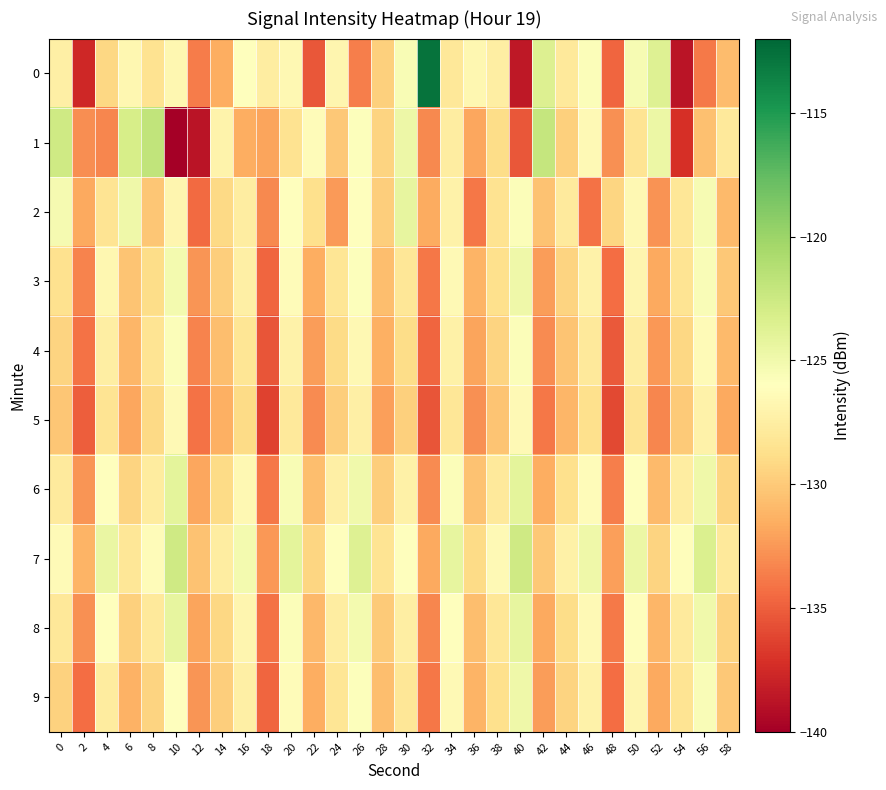

What is the total value across all series at 46?

-1274.8